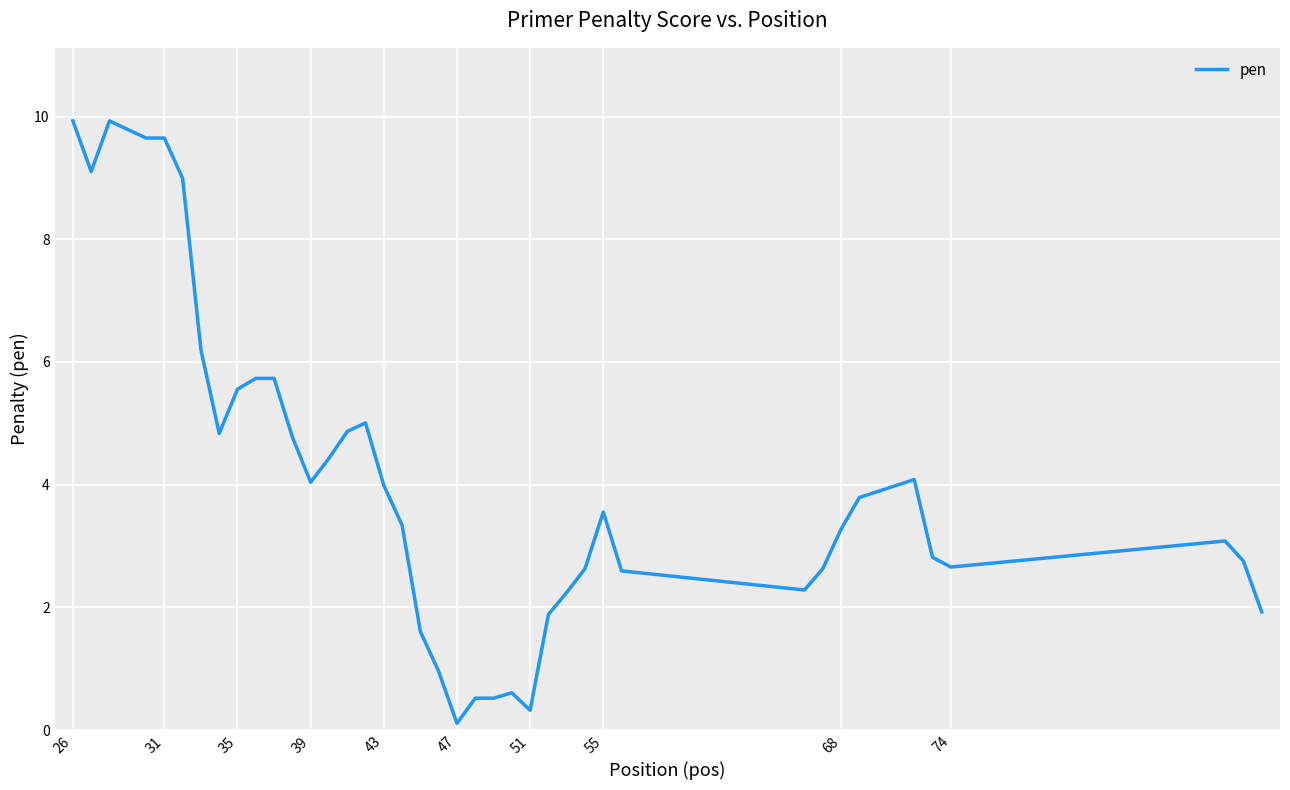

What is the difference between the maximum and minimum values?

9.8